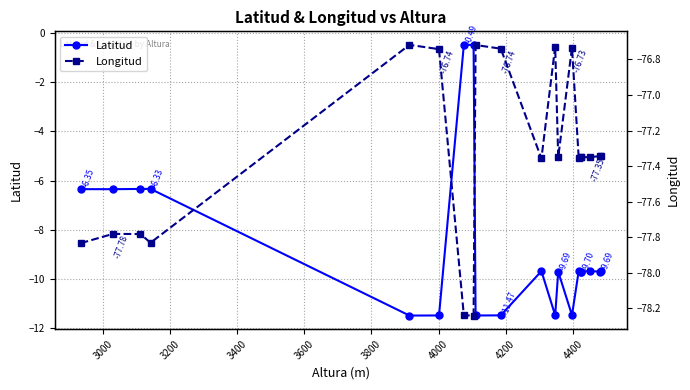

True or false: Latitud and Longitud intersect in this chart.

False